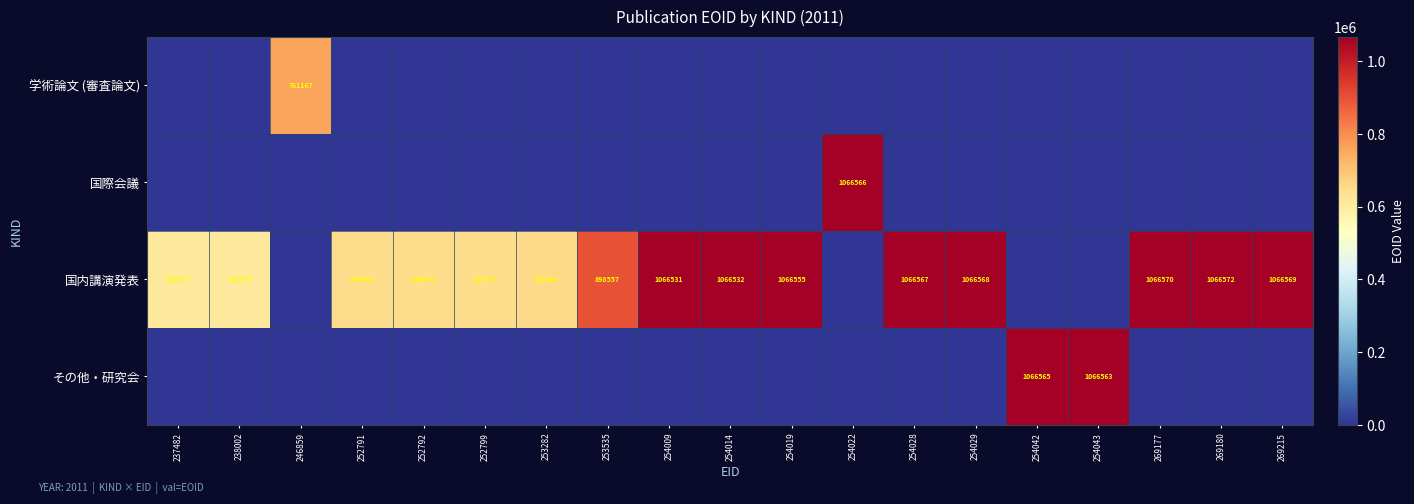

The 国内講演発表 series shows 1031242 at 252799. True or false?

False